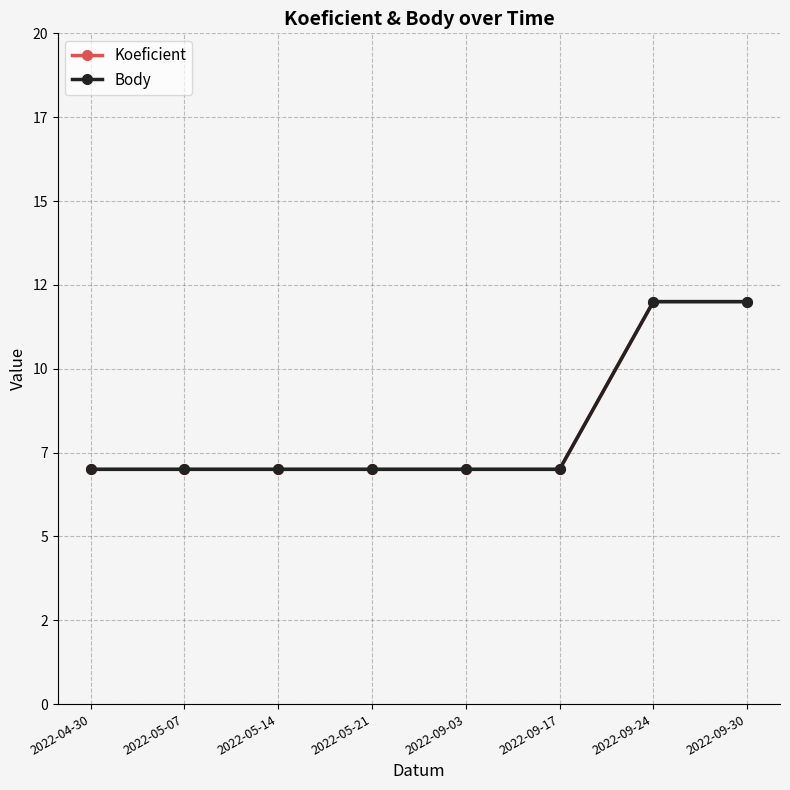

Reading left to right, what are all the values shown in this chart?

Koeficient: 7	7	7	7	7	7	12	12
Body: 7	7	7	7	7	7	12	12